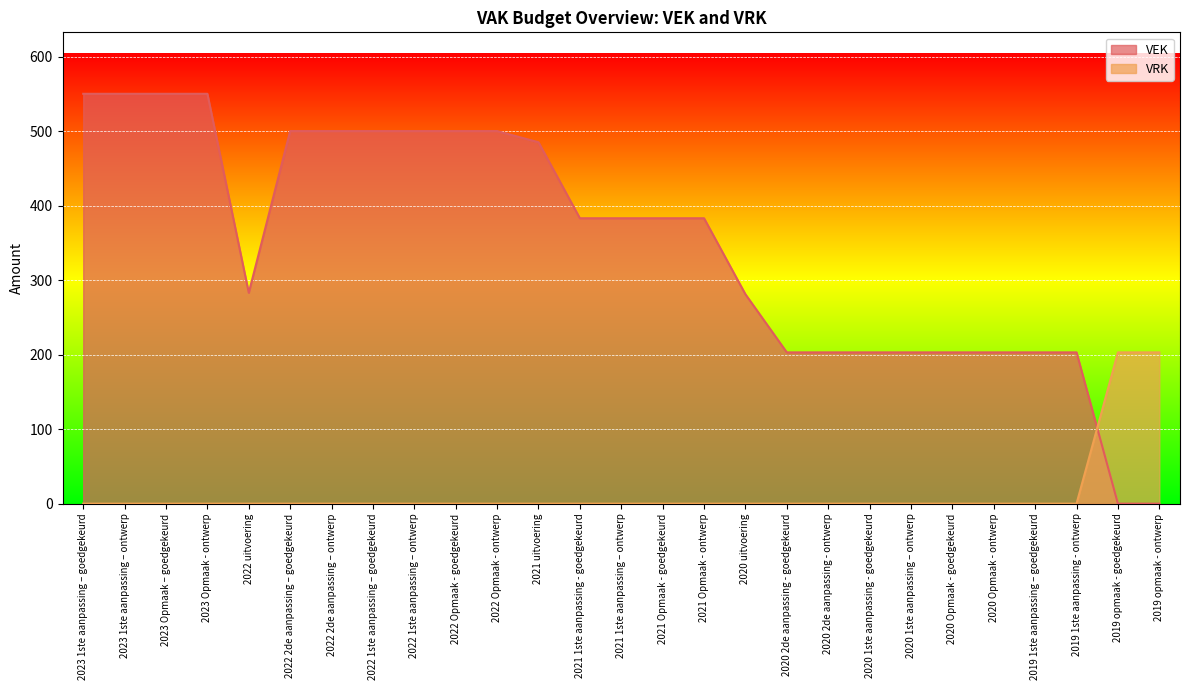

What is the value of the VEK point at the 11th from the left?

500